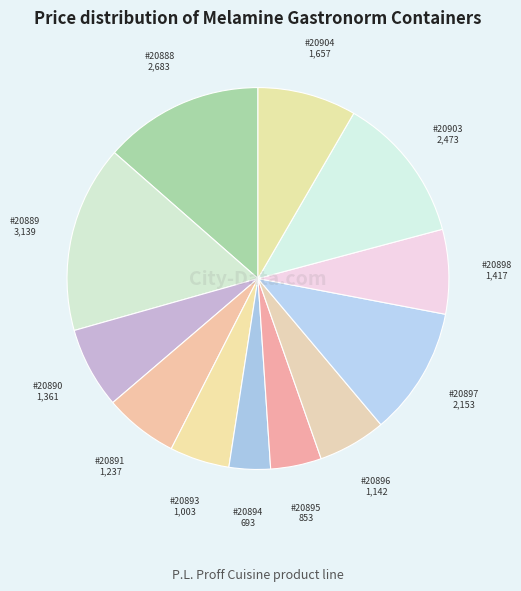

Count the number of slices in the pie.

12